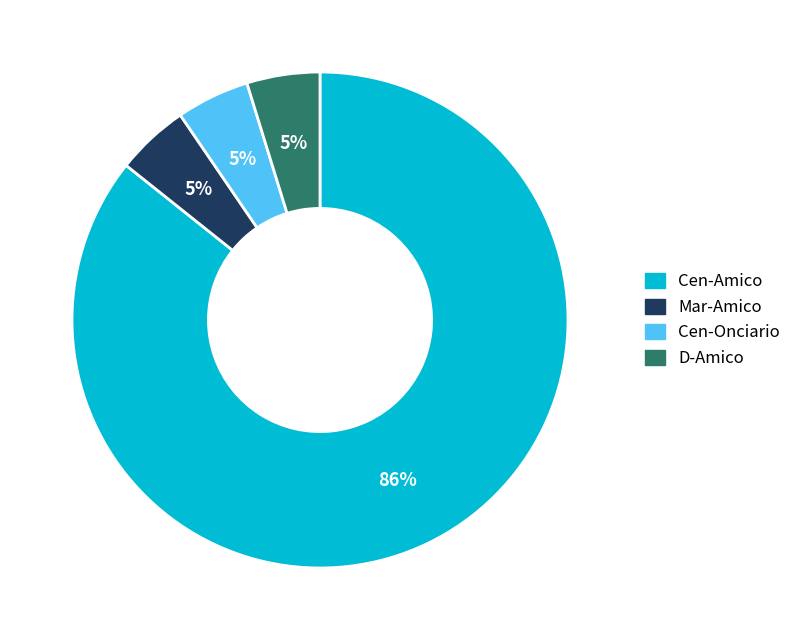

To the nearest percent, what is the combined percentage of Cen-Amico and D-Amico?

90%